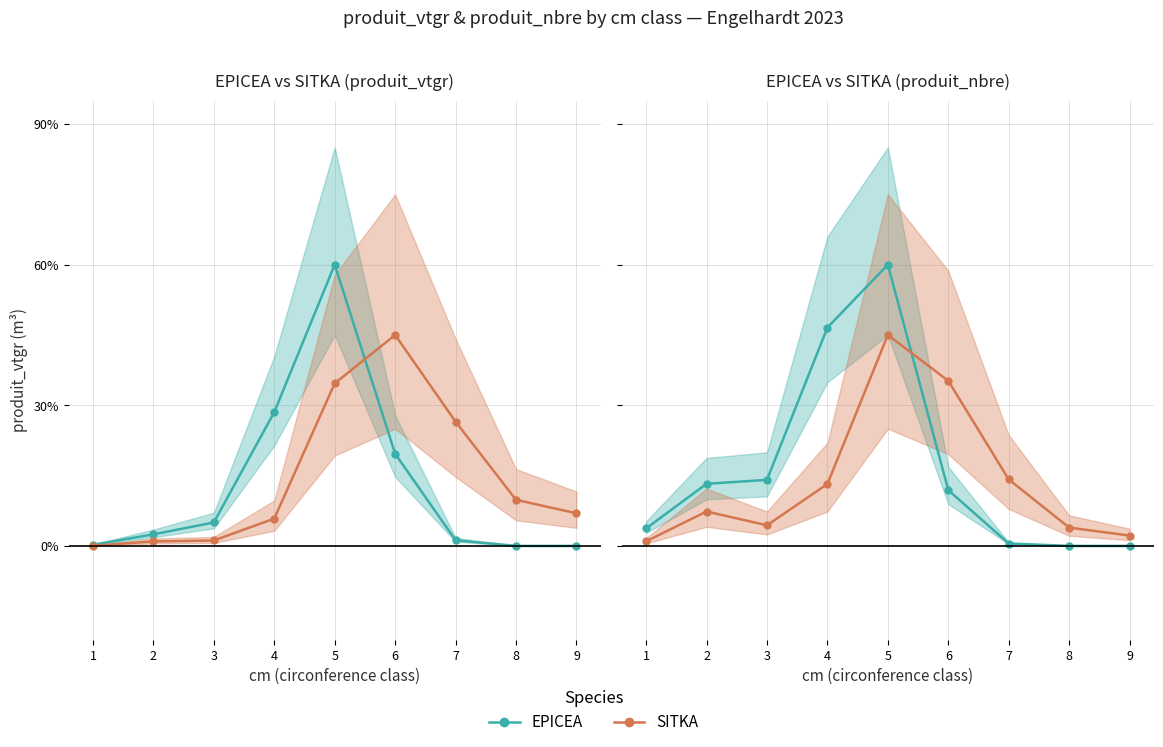

Between which two adjacent categories do EPICEA and SITKA first intersect?

5 and 6